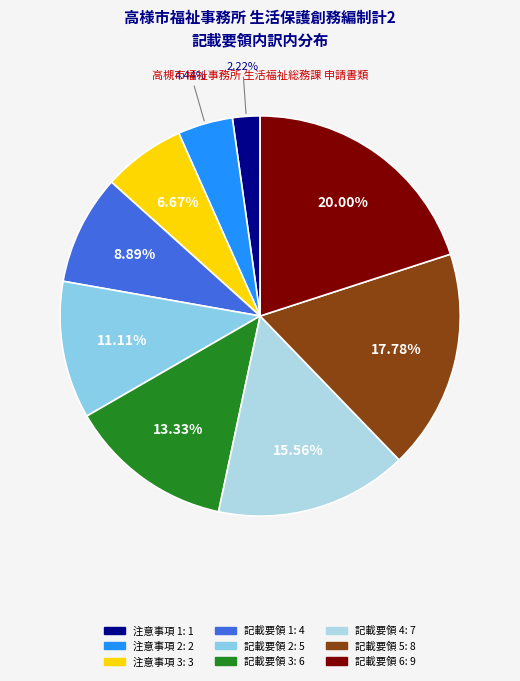

Is it true that 注意事項 2 is 1% of the pie?

False